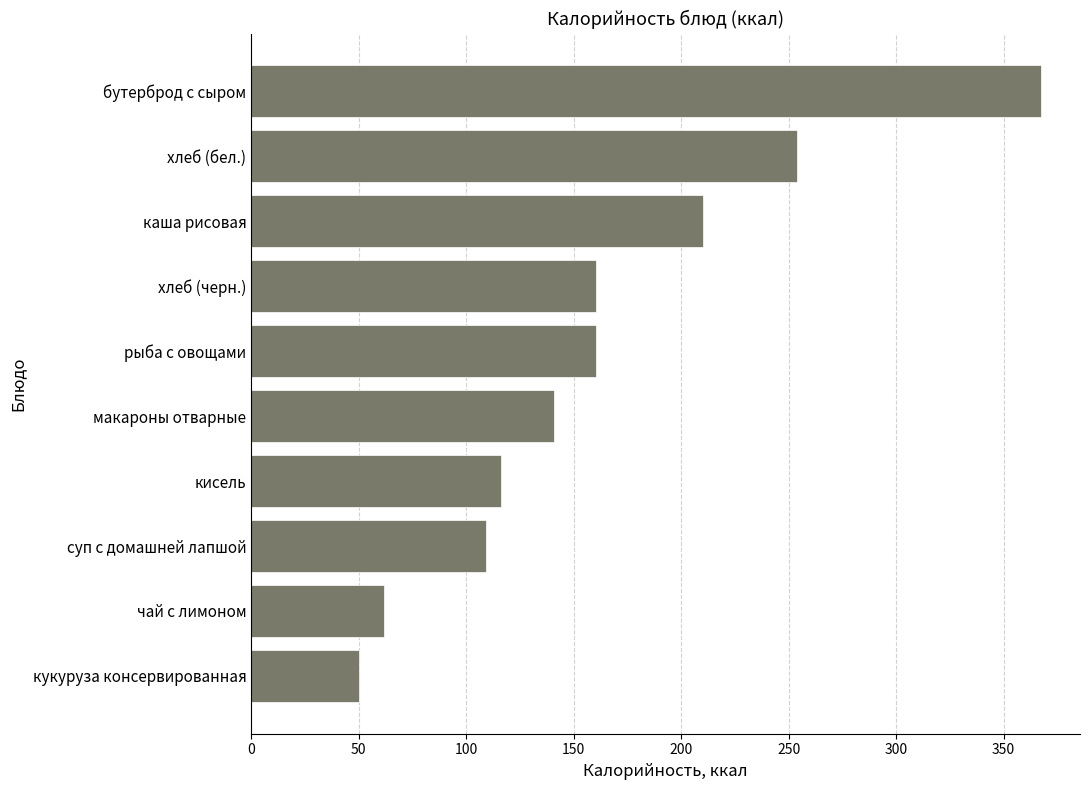

Reading bottom to top, extract all data points from this chart.

50.0	61.6	109.4	116.2	140.7	160.3	160.3	210.1	254.0	367.2